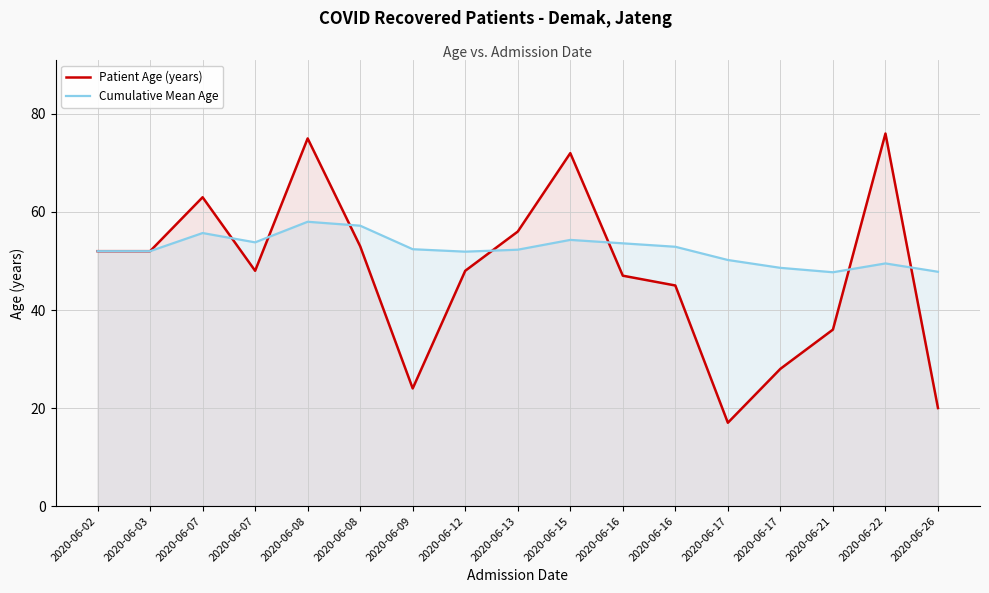

What is the approximate value of Patient Age (years) at 2020-06-16?

45.0